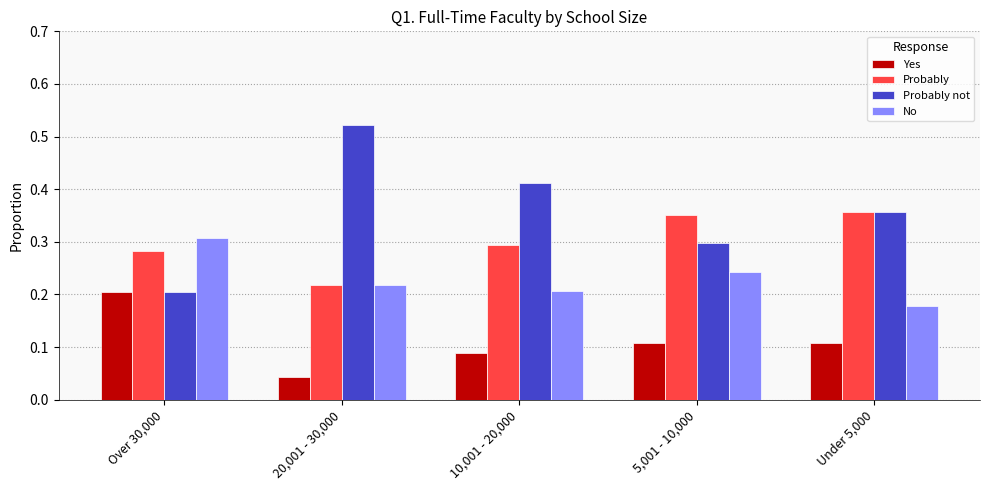

Count the Yes values in the range 0 to 1.

5